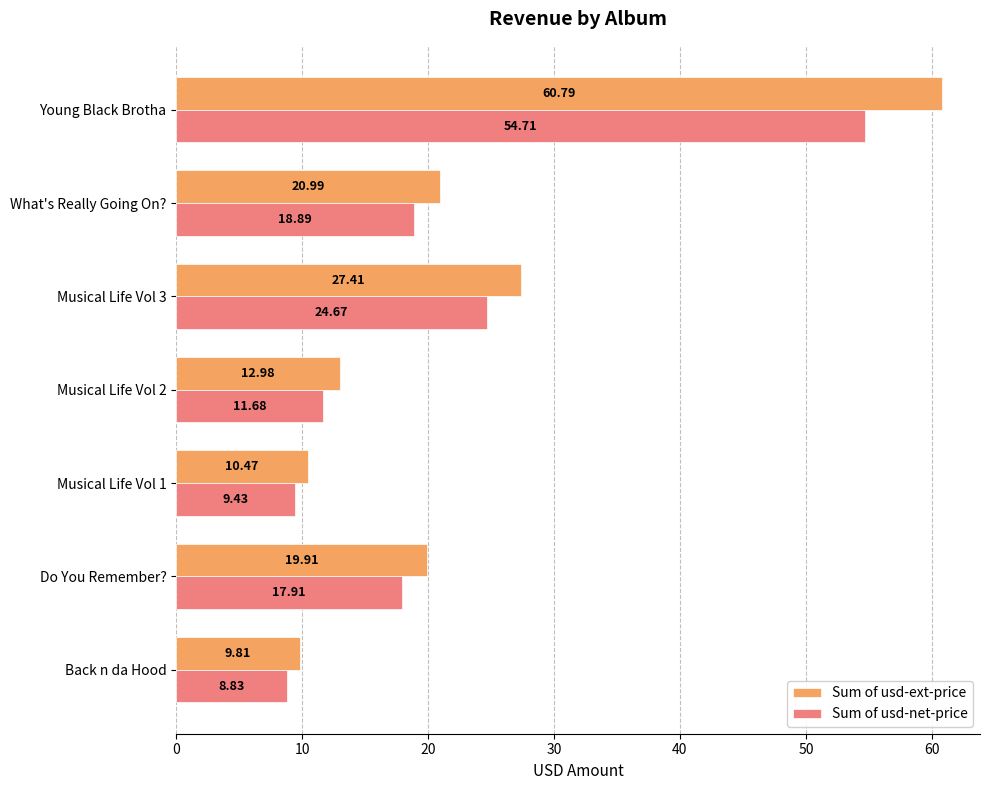

What is the sum of the Sum of usd-net-price values at Back n da Hood and What's Really Going On??

27.7